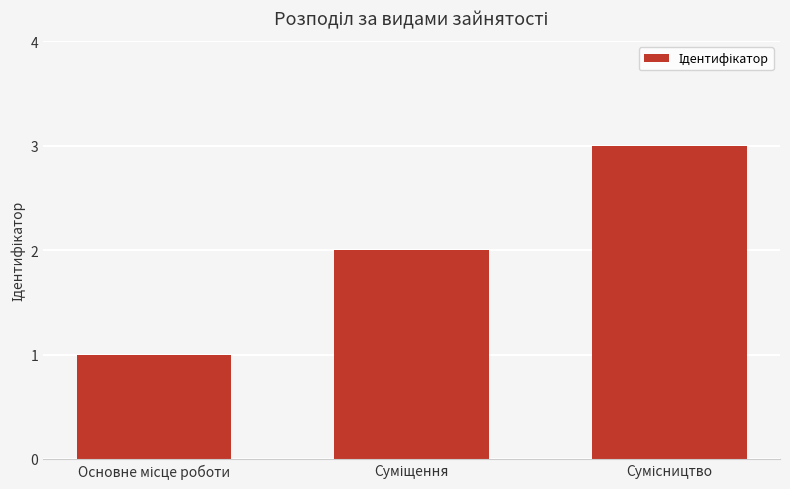

What is the maximum value shown in the chart?

3